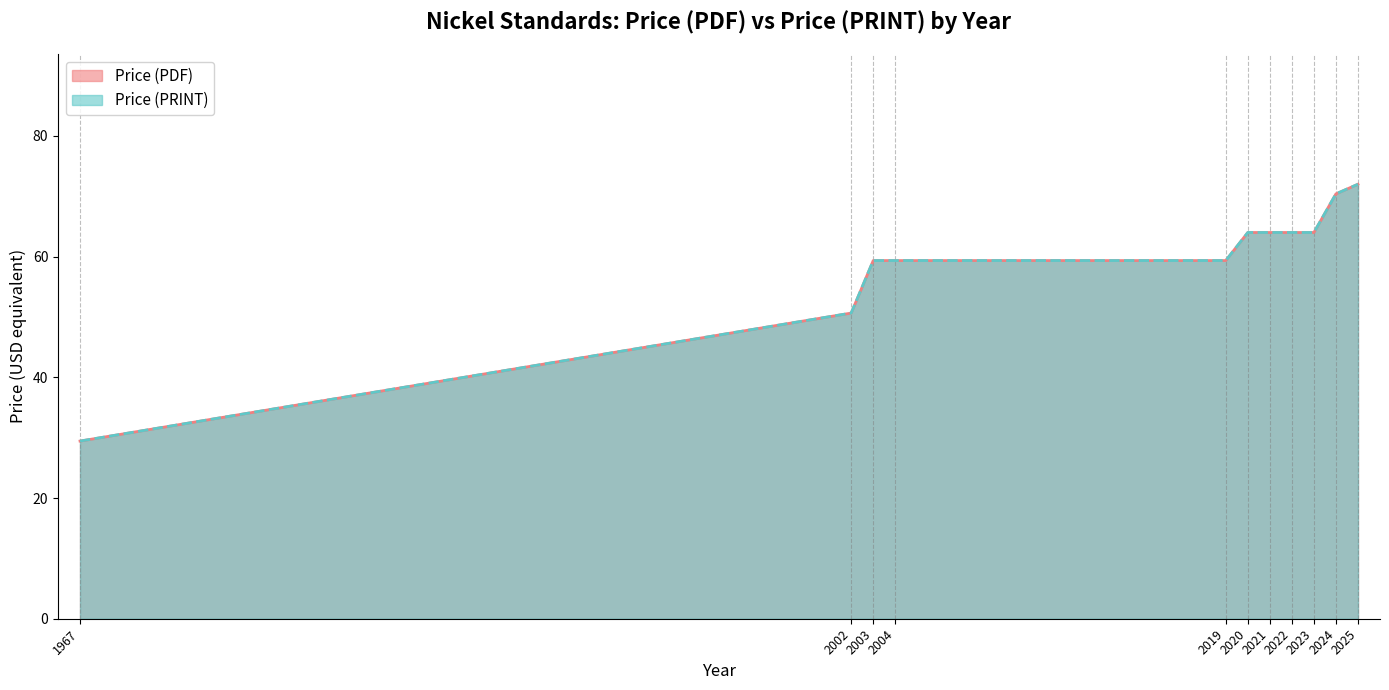

True or false: Price (PDF) and Price (PRINT) intersect in this chart.

False